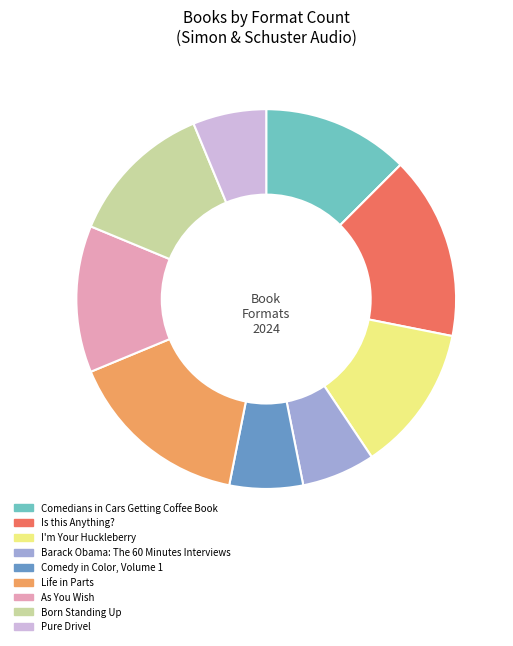

The Comedy in Color, Volume 1 slice represents 1% of the pie. True or false?

False